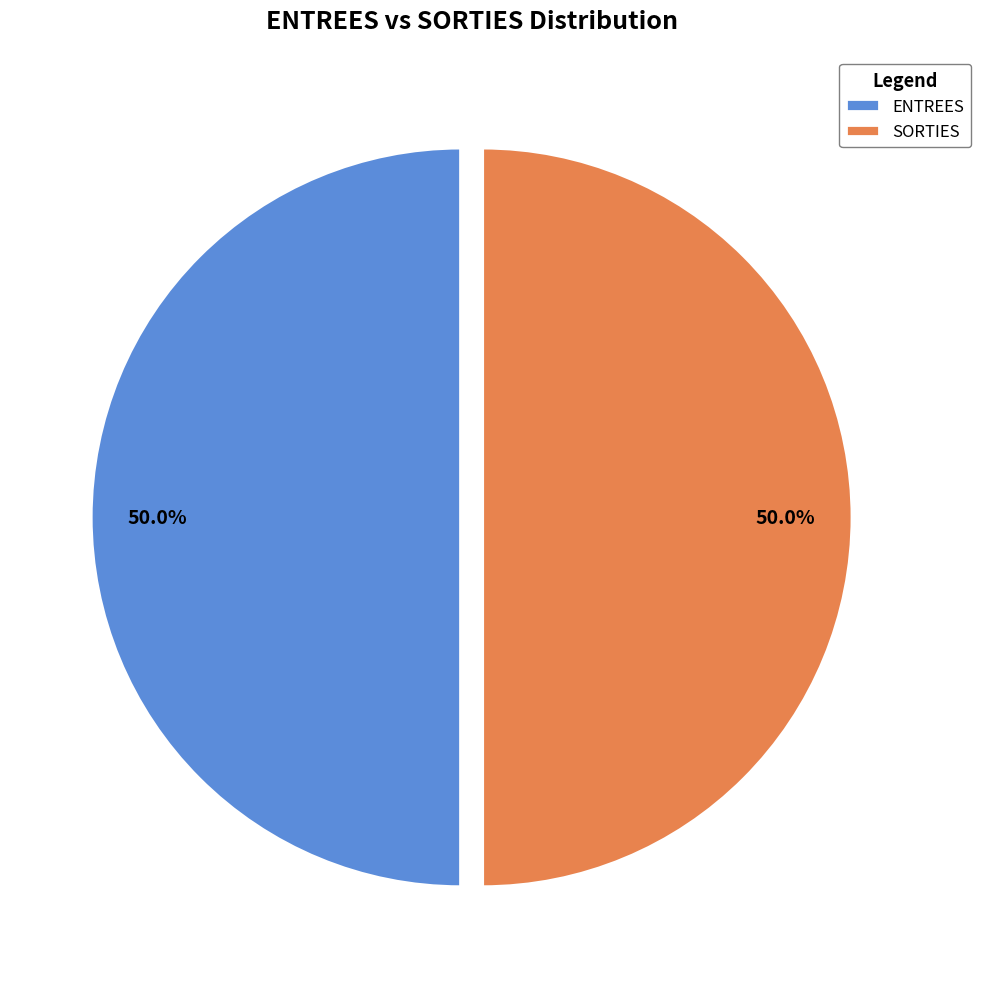

To the nearest percent, what is the difference between the ENTREES and SORTIES slice percentages?

0%